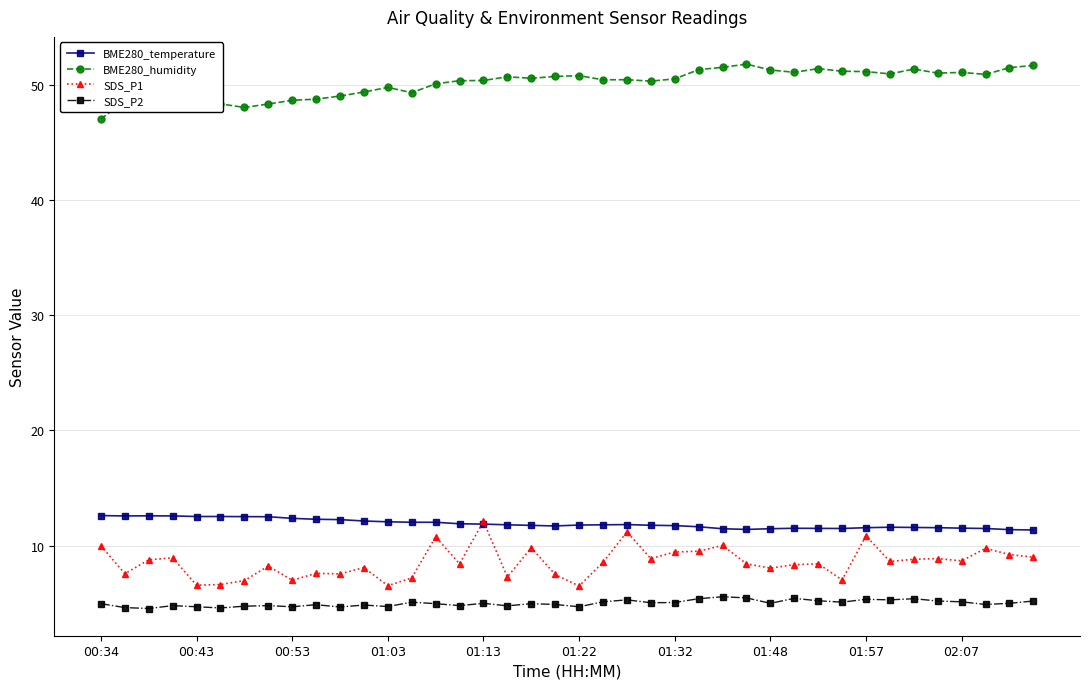

True or false: SDS_P1 has more than 0 interior local peaks.

True